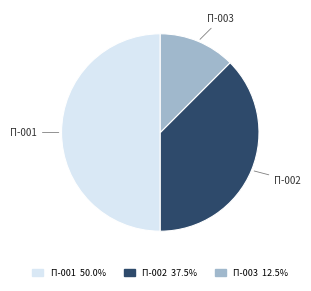

Do П-001 50.0% and П-002 37.5% together represent more than half of the pie?

Yes